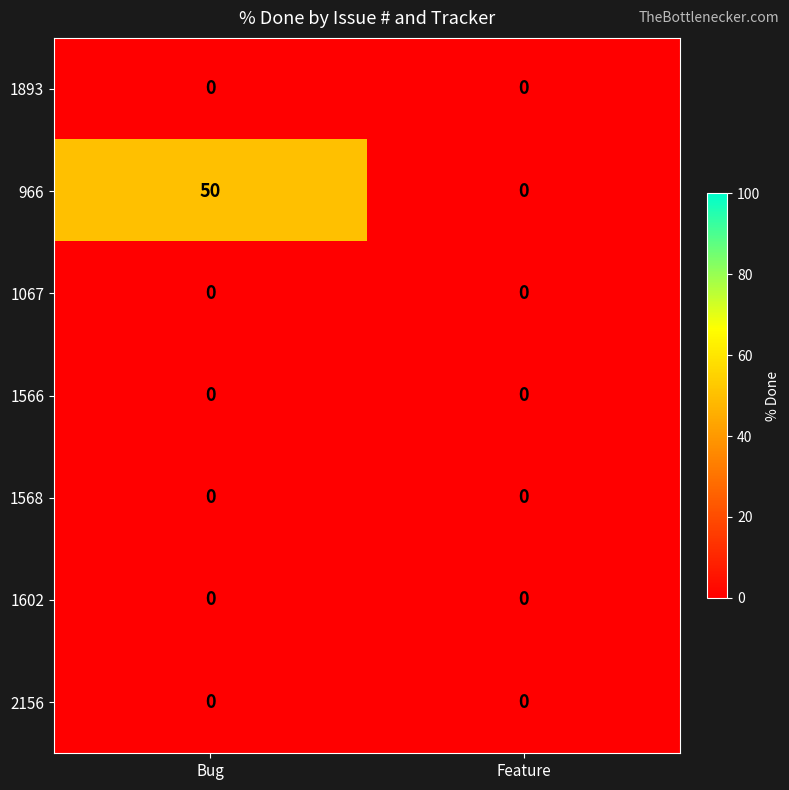

List the labels in order of 966 value, largest first.

Bug, Feature